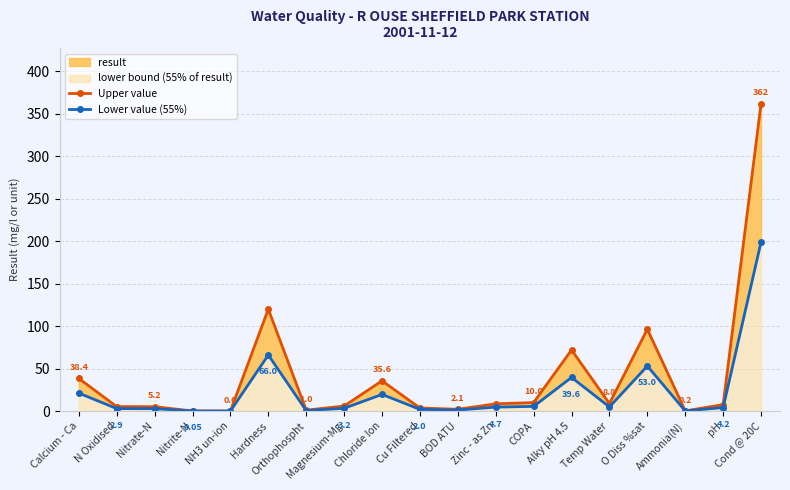

What position from the right is Temp Water?

5